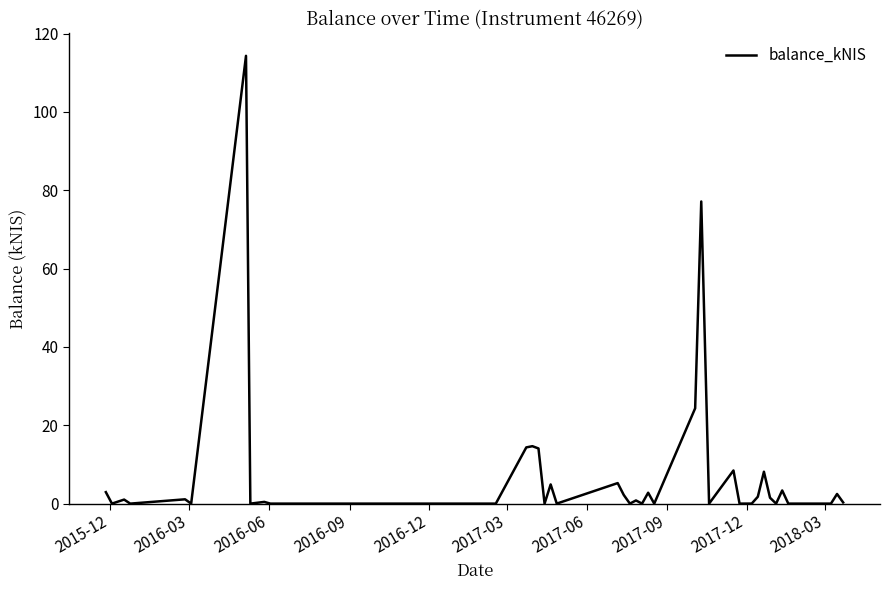

What is the maximum value shown in the chart?

114.3